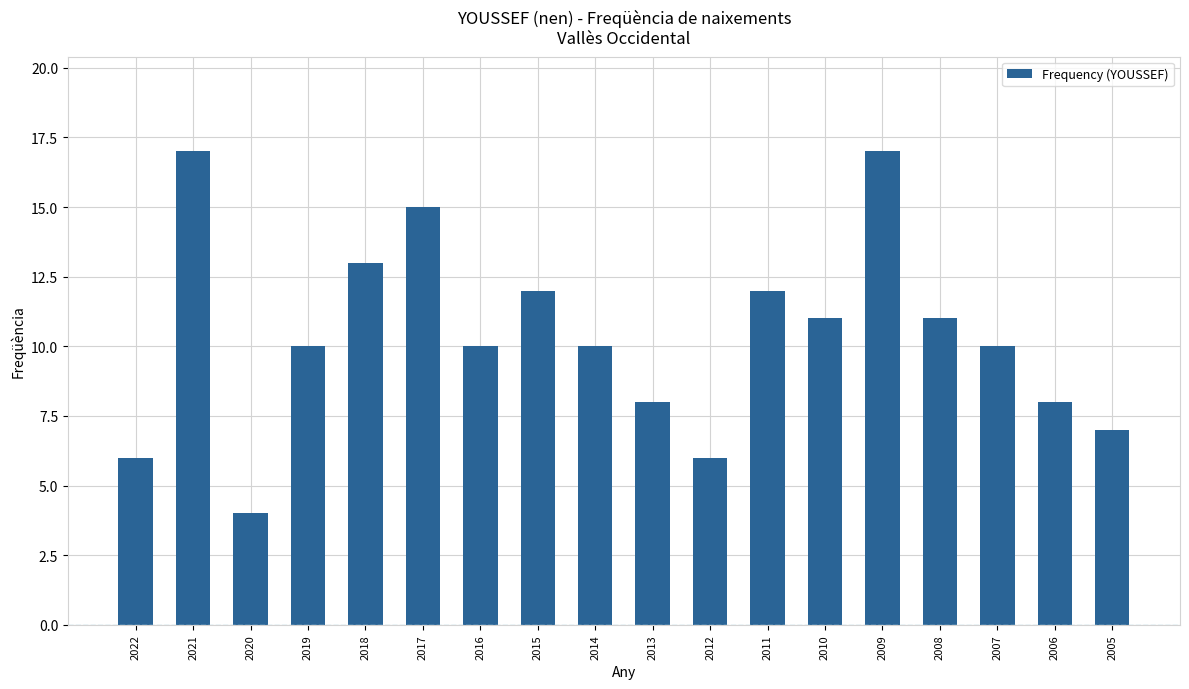

What is the maximum value shown in the chart?

17